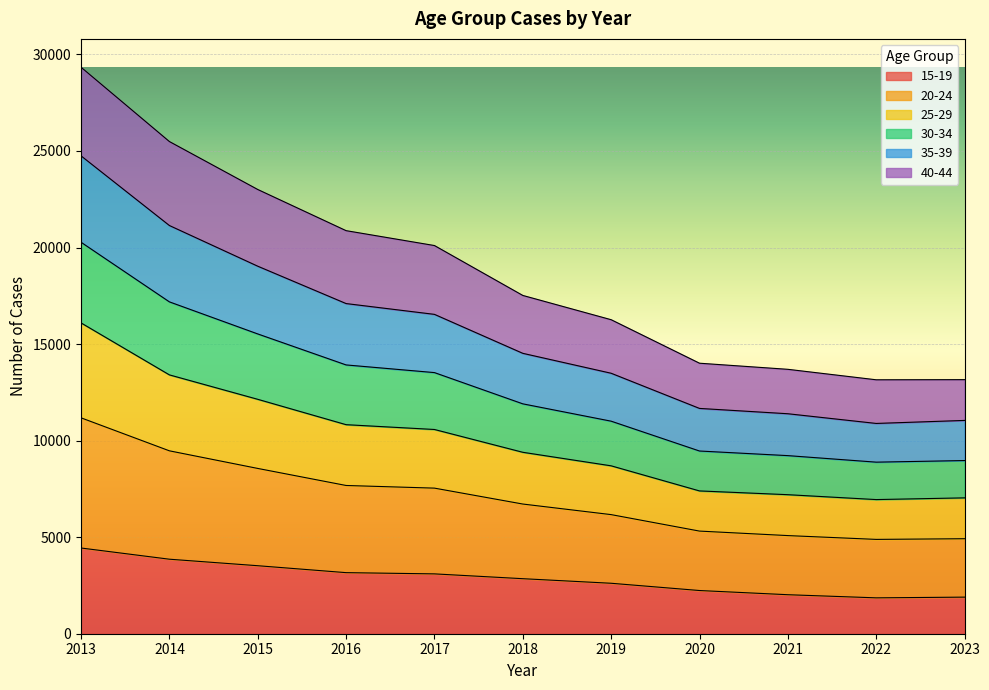

Is the value of 20-24 at 2020 greater than the value of 30-34 at 2014?

No